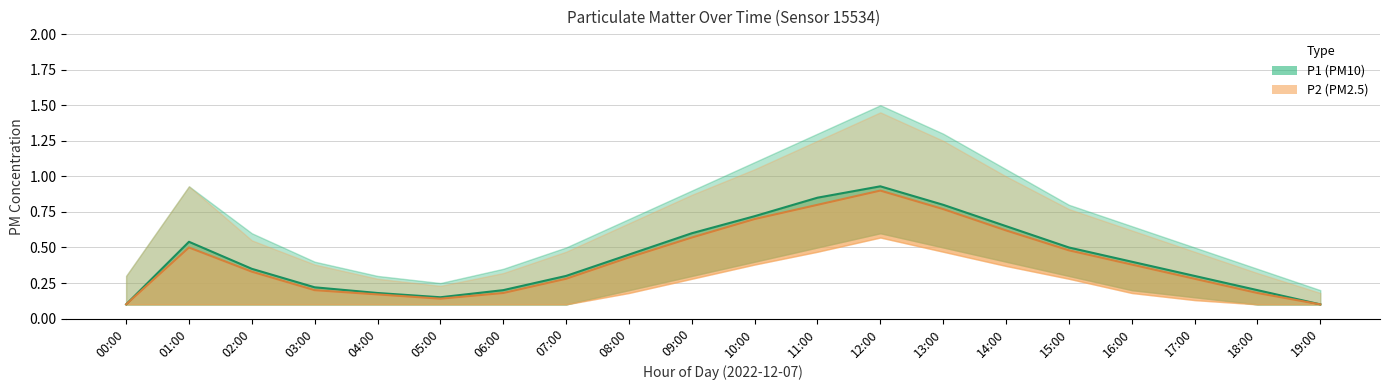

True or false: P2 (PM2.5) and P1 (PM10) cross at least once.

False